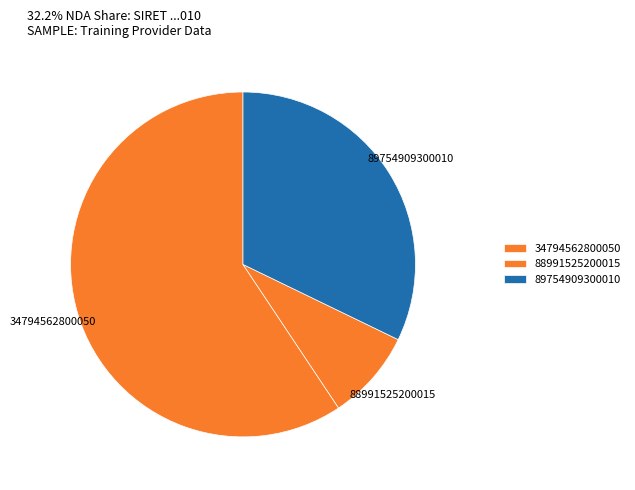

Does any single category account for the majority?

Yes